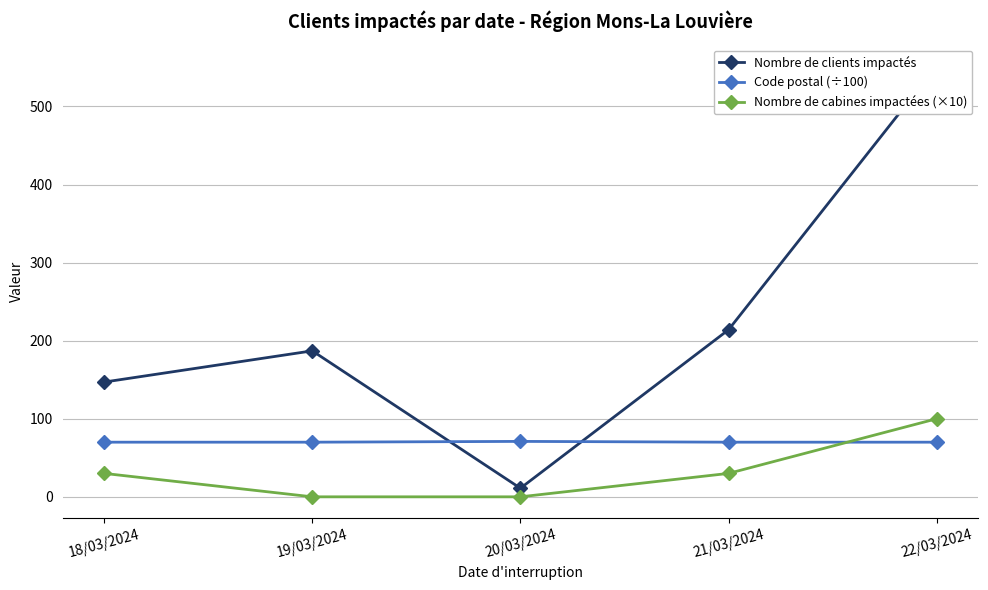

What is the label of the 3rd point from the left?

20/03/2024